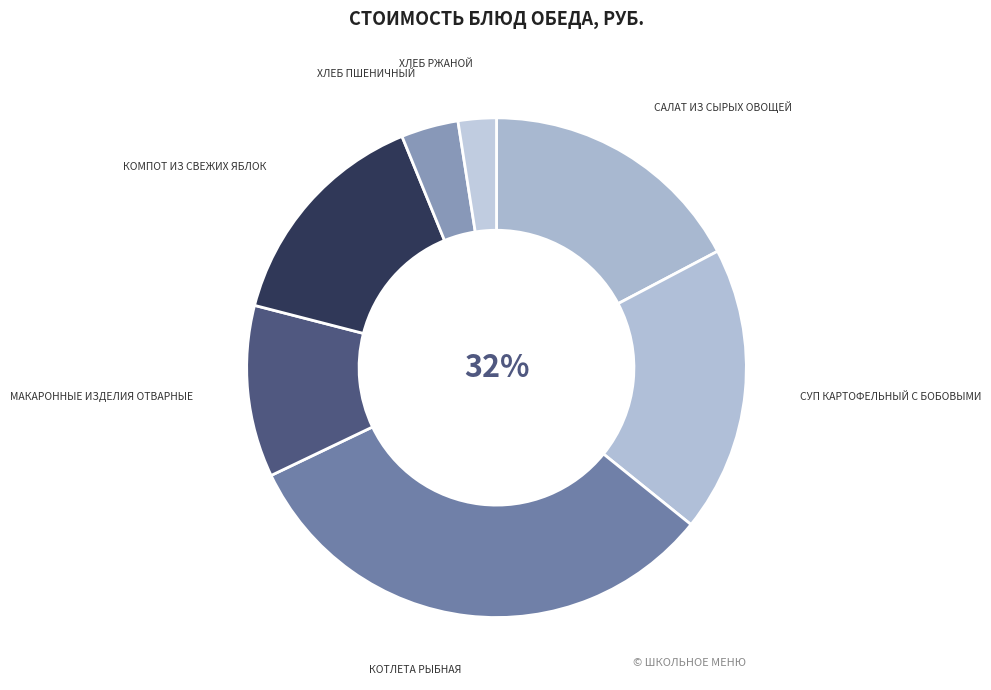

Rank the categories by value from highest to lowest.

Котлета рыбная, Суп картофельный с бобовыми, Салат из сырых овощей, Компот из свежих яблок, Макаронные изделия отварные, Хлеб пшеничный, Хлеб ржаной